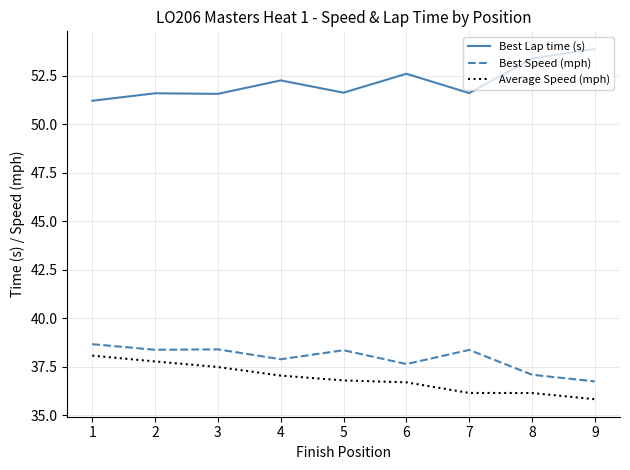

True or false: Best Lap time (s) and Average Speed (mph) cross at least once.

False